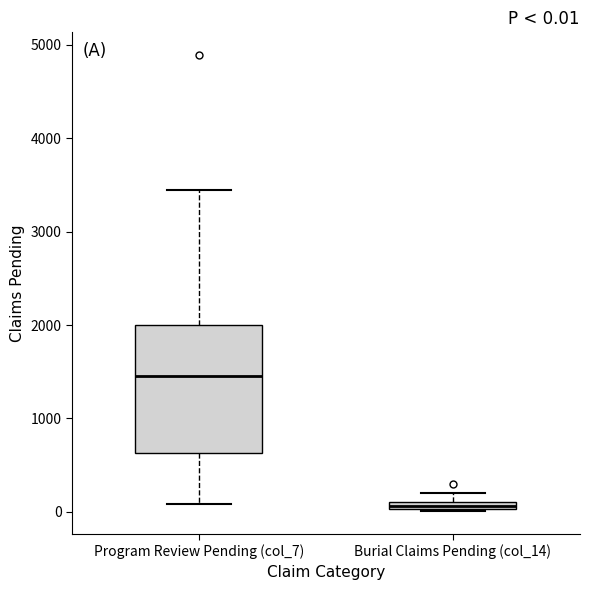

Which box's median line is the highest?

Program Review Pending (col_7)